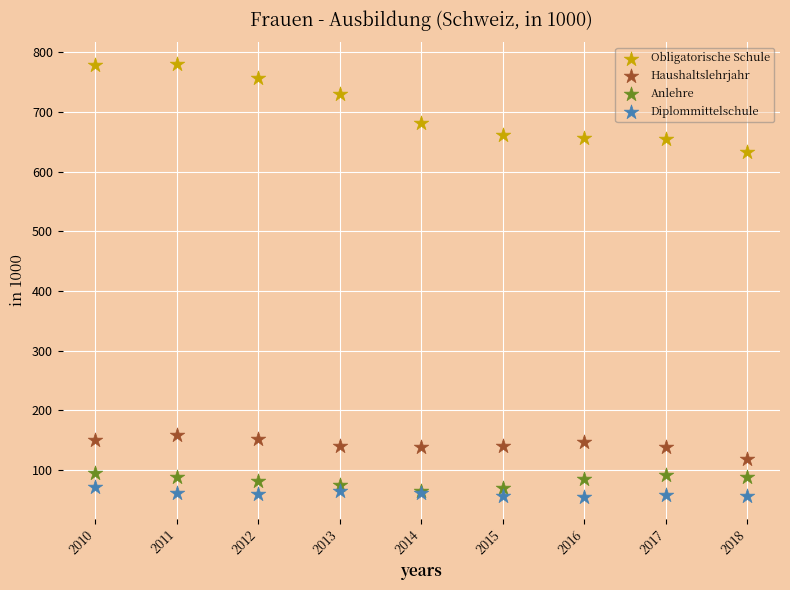

Across all series, what Y value is closest to 417?

632.4